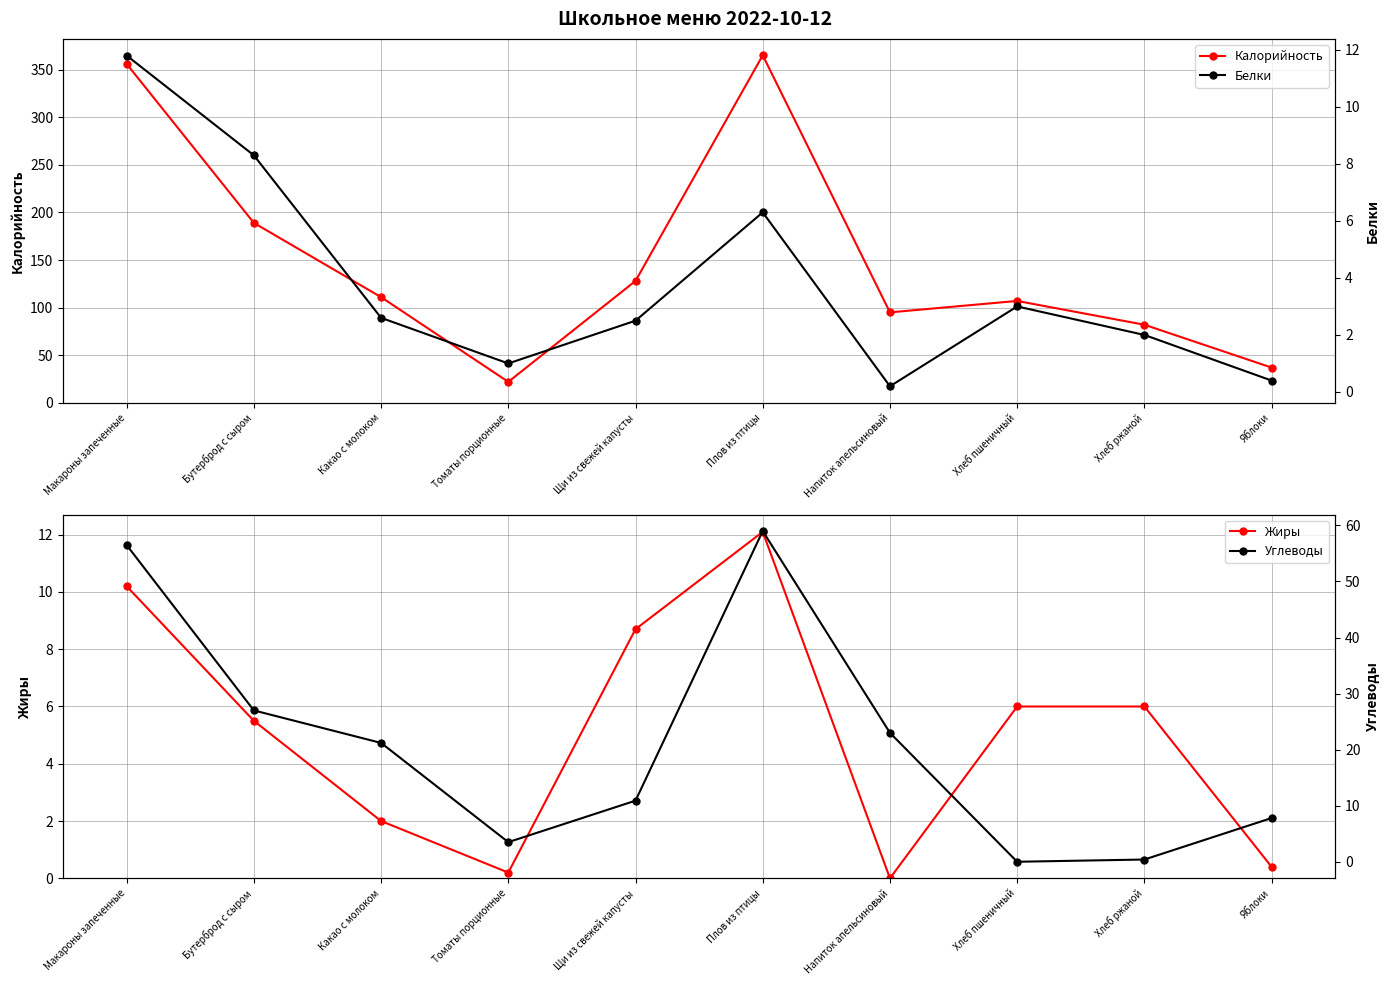

What are all the series names shown in the legend?

Калорийность, Жиры, Белки, Углеводы